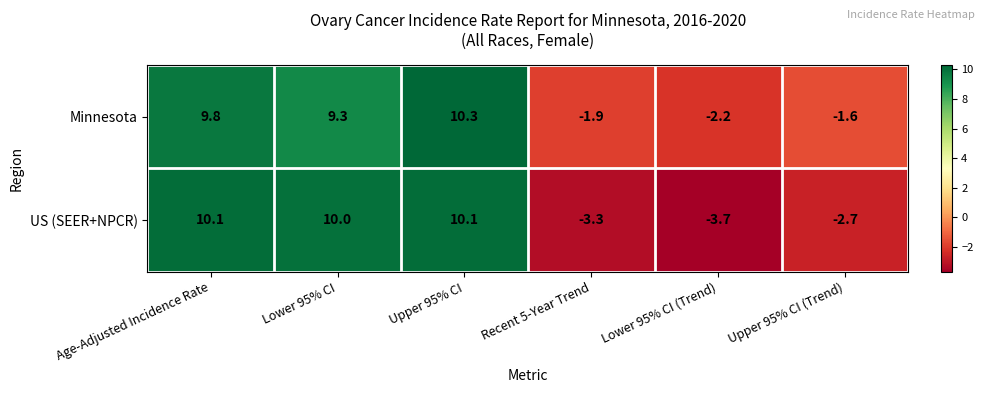

Count the number of data series in this chart.

2